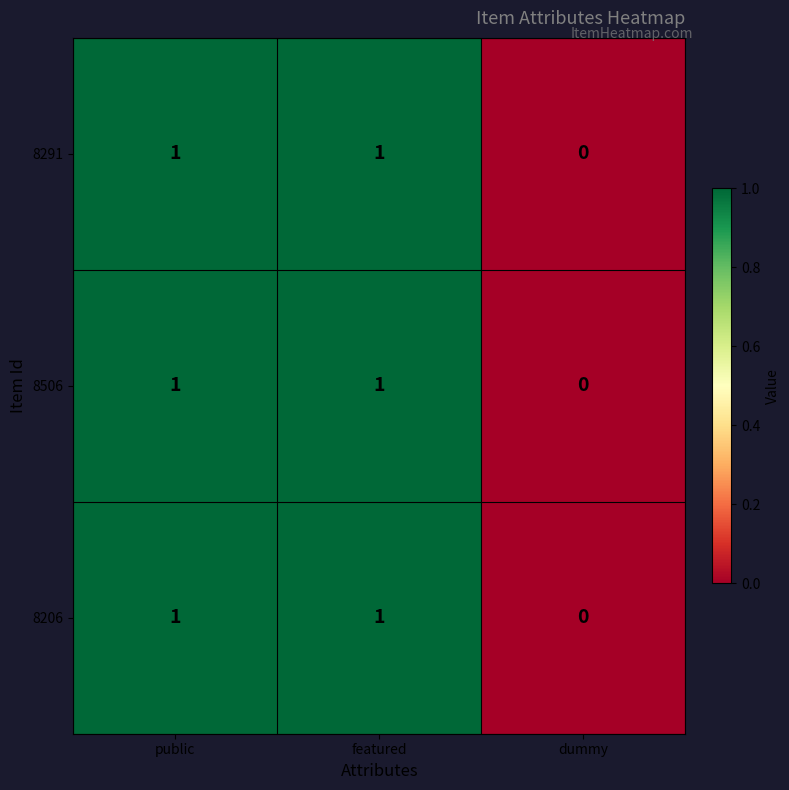

What is the total value across all series at public?

3